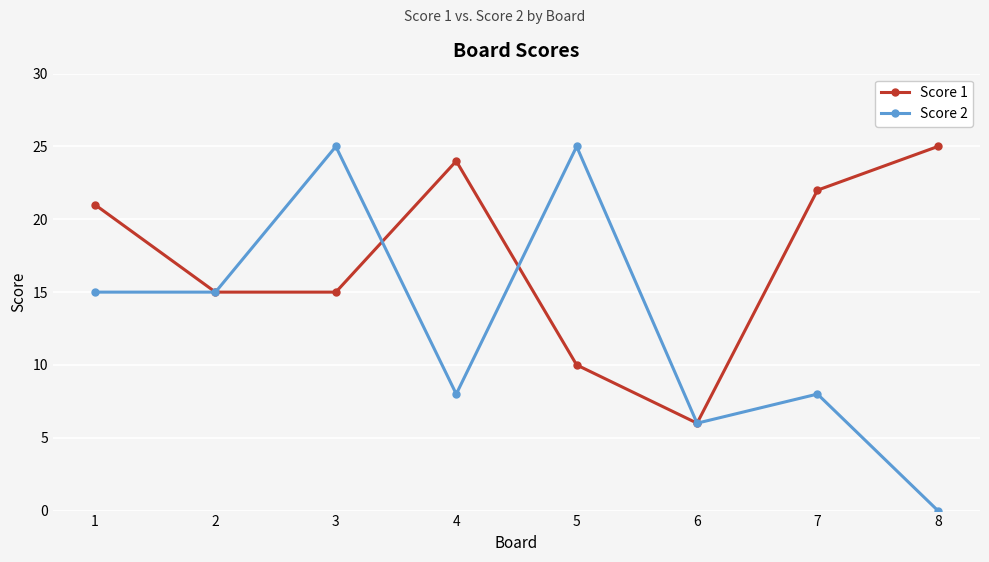

What is the value of the Score 2 point at the 7th from the left?

8